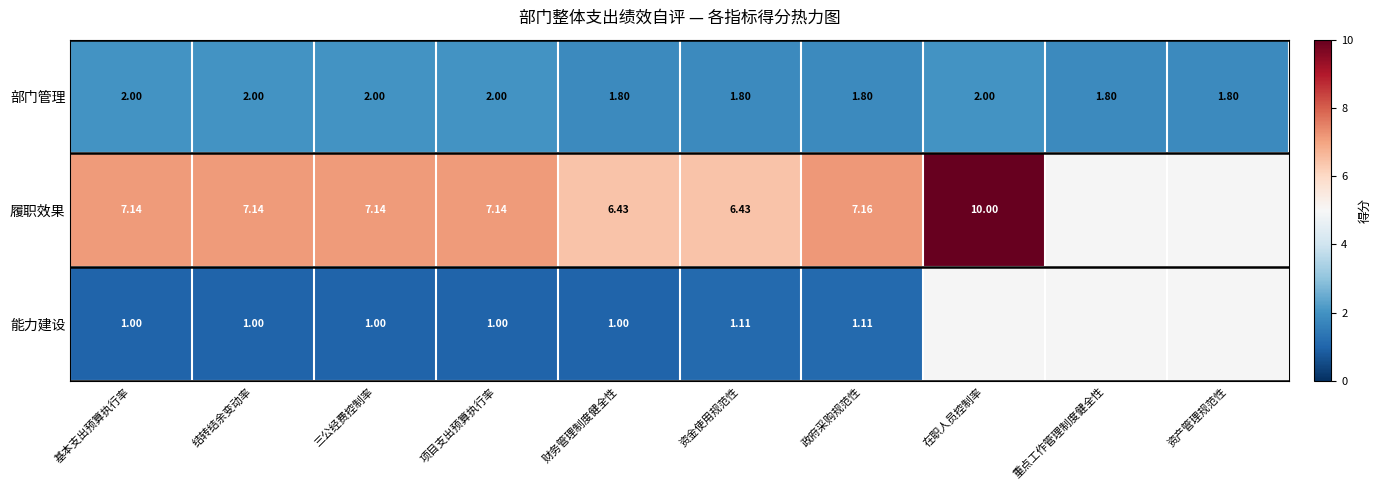

Is the value of 履职效果 at 项目支出预算执行率 greater than the value of 部门管理 at 在职人员控制率?

Yes